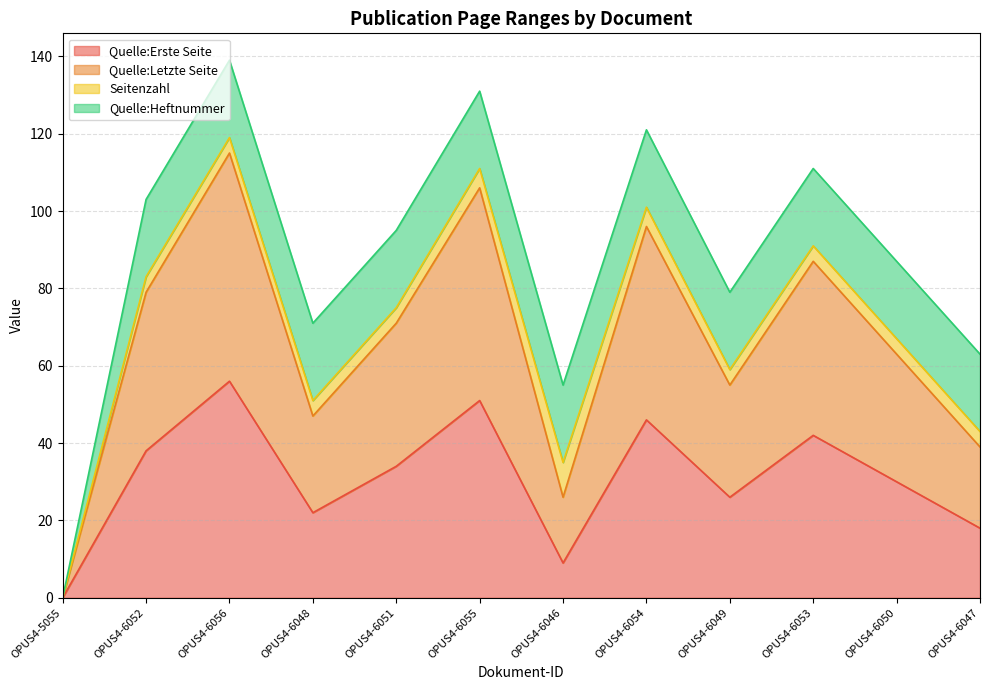

At which label does Quelle:Erste Seite reach its peak?

OPUS4-6056